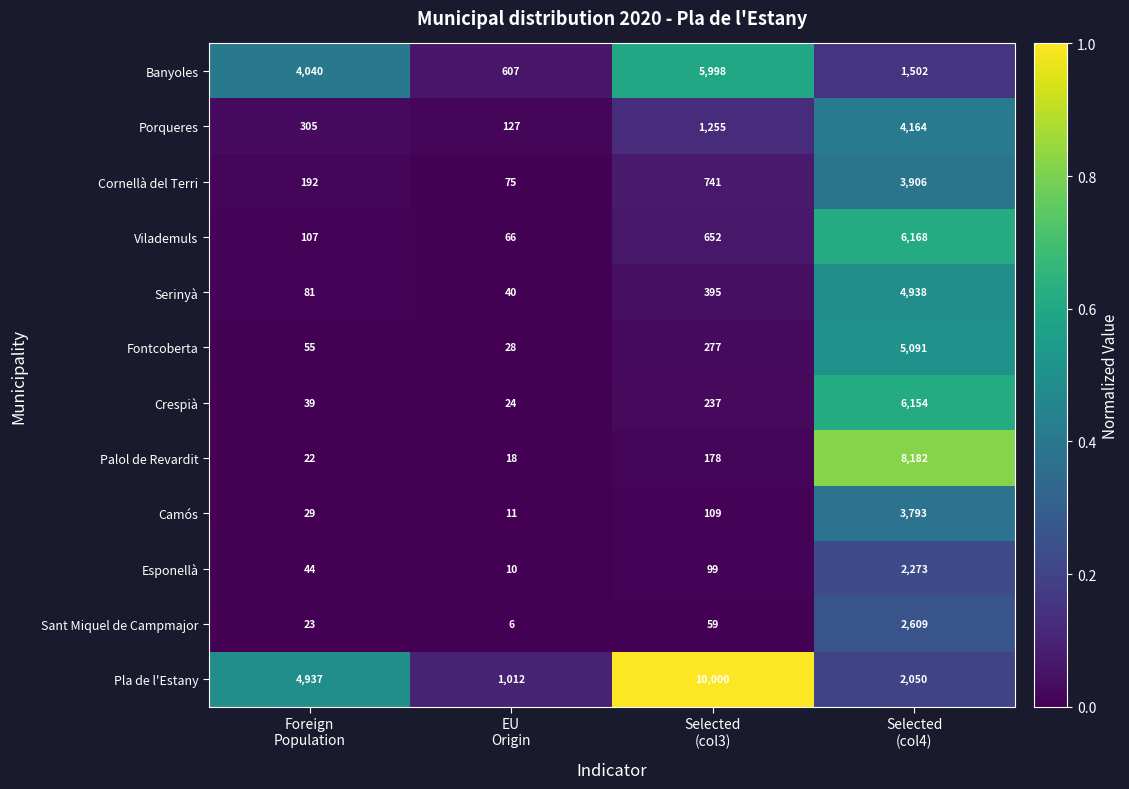

What is the lowest value of the Cornellà del Terri series?

75